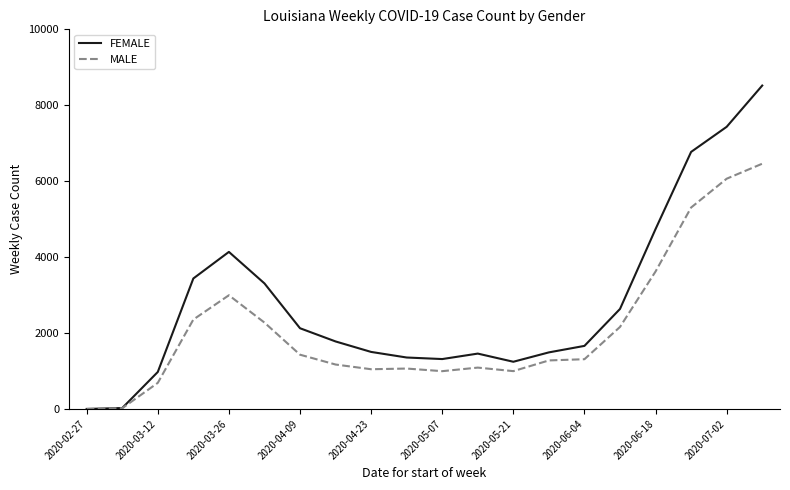

Which series has the largest range (max minus min)?

FEMALE